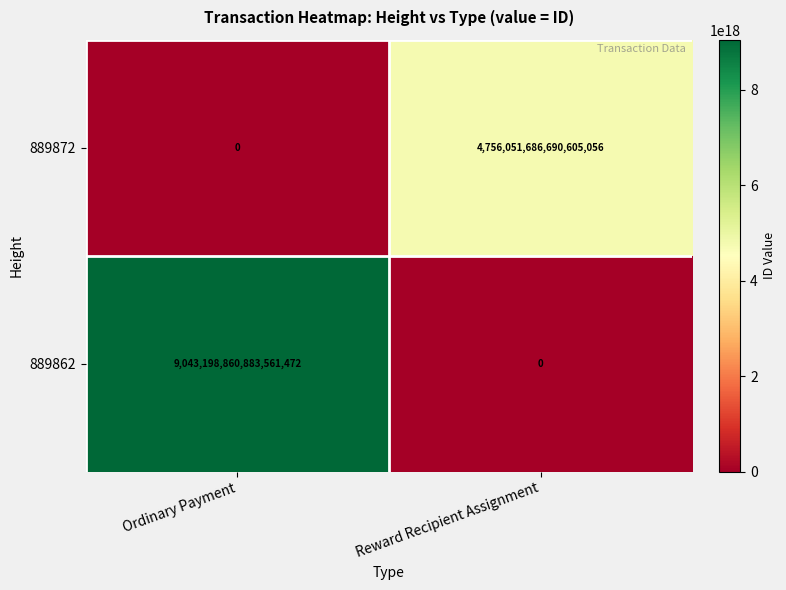

Rank the series by their average value, from highest to lowest.

889862, 889872